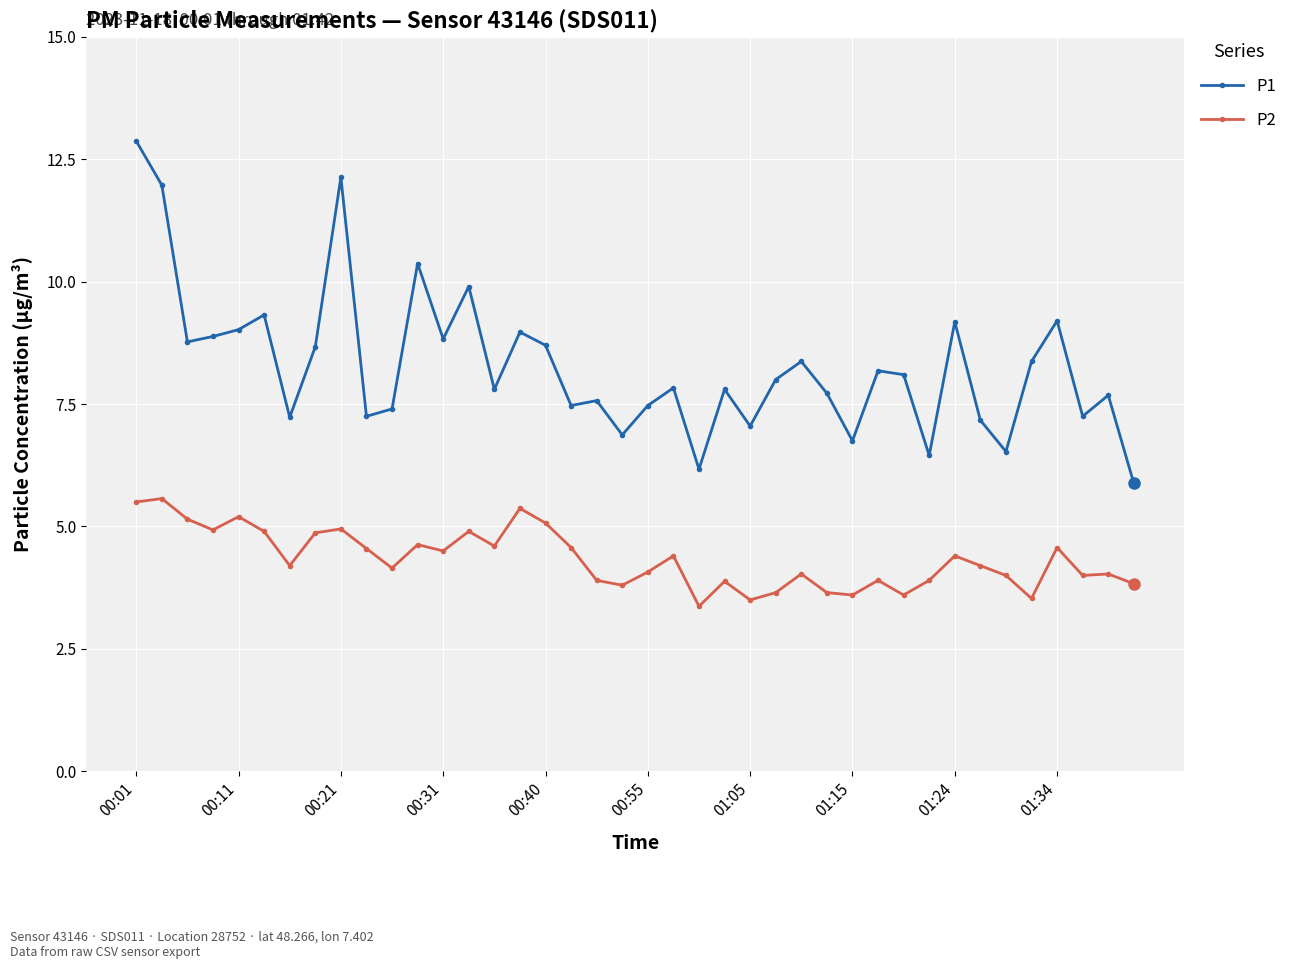

What is the maximum value shown in the chart?

12.9